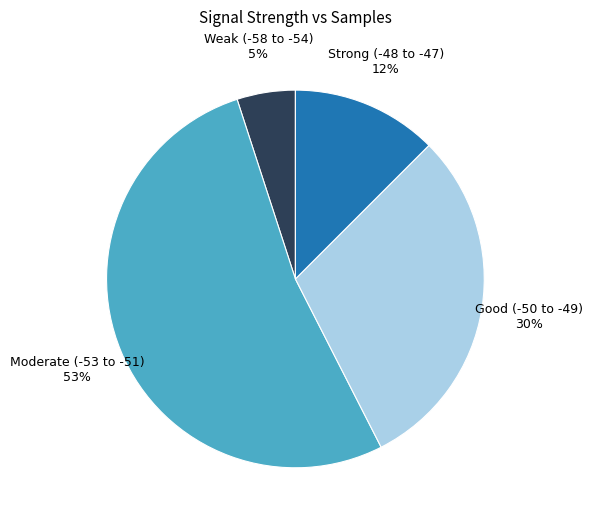

To the nearest percent, what percentage of the pie is Moderate (-53 to -51)?

53%